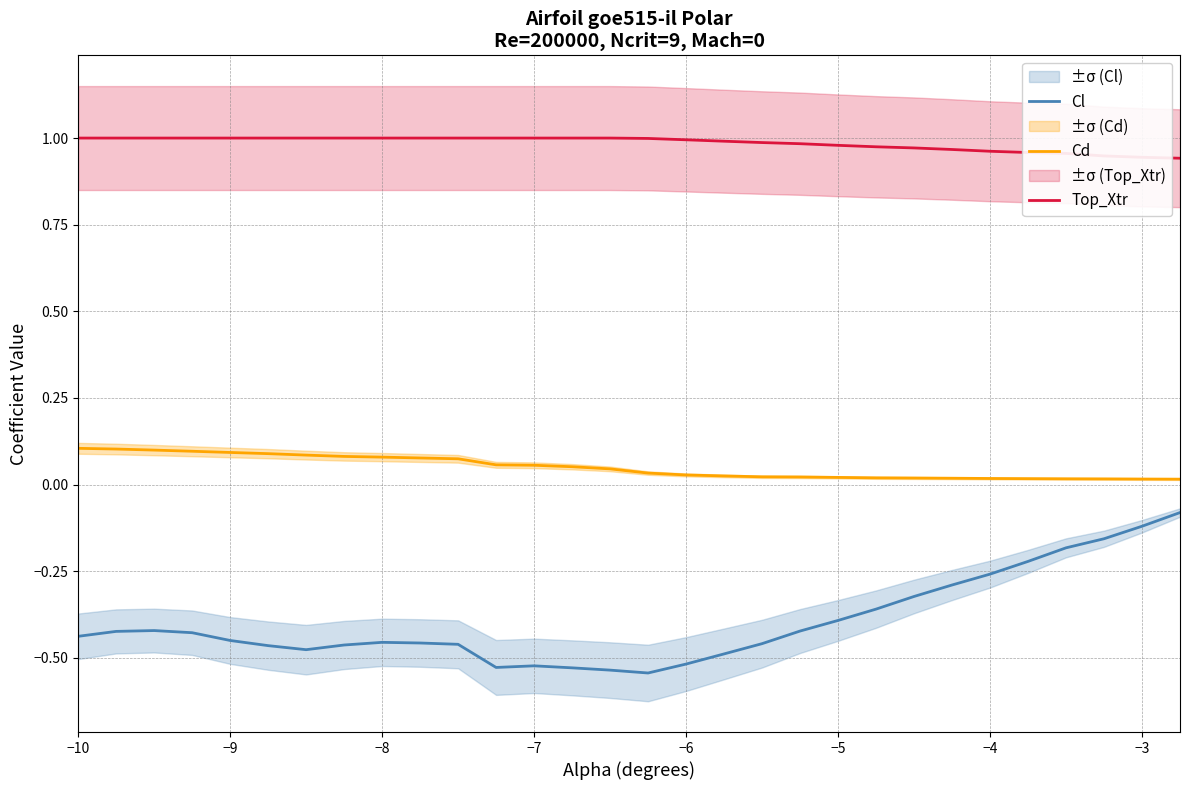

Reading left to right, list all the values displayed in this chart.

Cl: -0.4	-0.4	-0.4	-0.4	-0.5	-0.5	-0.5	-0.5	-0.5	-0.5	-0.5	-0.5	-0.5	-0.5	-0.5	-0.5	-0.5	-0.5	-0.5	-0.4	-0.4	-0.4	-0.3	-0.3	-0.3	-0.2	-0.2	-0.2	-0.1	-0.1
Cd: 0.1	0.1	0.1	0.1	0.1	0.1	0.1	0.1	0.1	0.1	0.1	0.1	0.1	0.1	0.0	0.0	0.0	0.0	0.0	0.0	0.0	0.0	0.0	0.0	0.0	0.0	0.0	0.0	0.0	0.0
Top_Xtr: 1.0	1.0	1.0	1.0	1.0	1.0	1.0	1.0	1.0	1.0	1.0	1.0	1.0	1.0	1.0	1.0	1.0	1.0	1.0	1.0	1.0	1.0	1.0	1.0	1.0	1.0	1.0	0.9	0.9	0.9